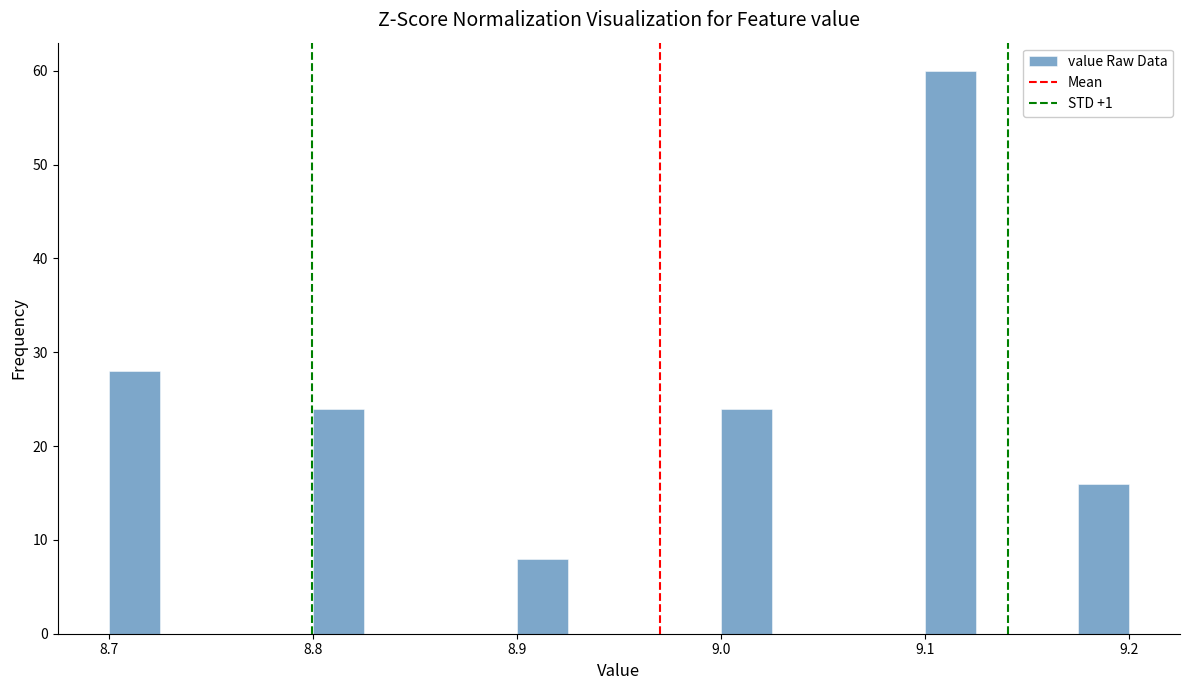

Read against the x-axis, roughly where is the centre of the tallest bar?

9.11